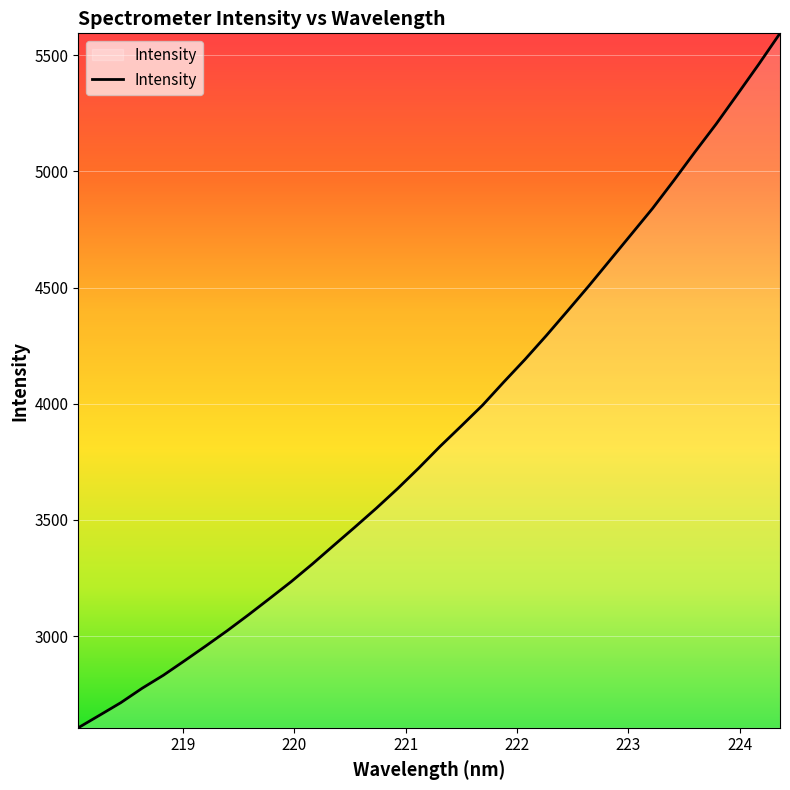

What is the difference between the maximum and minimum values?

2989.1